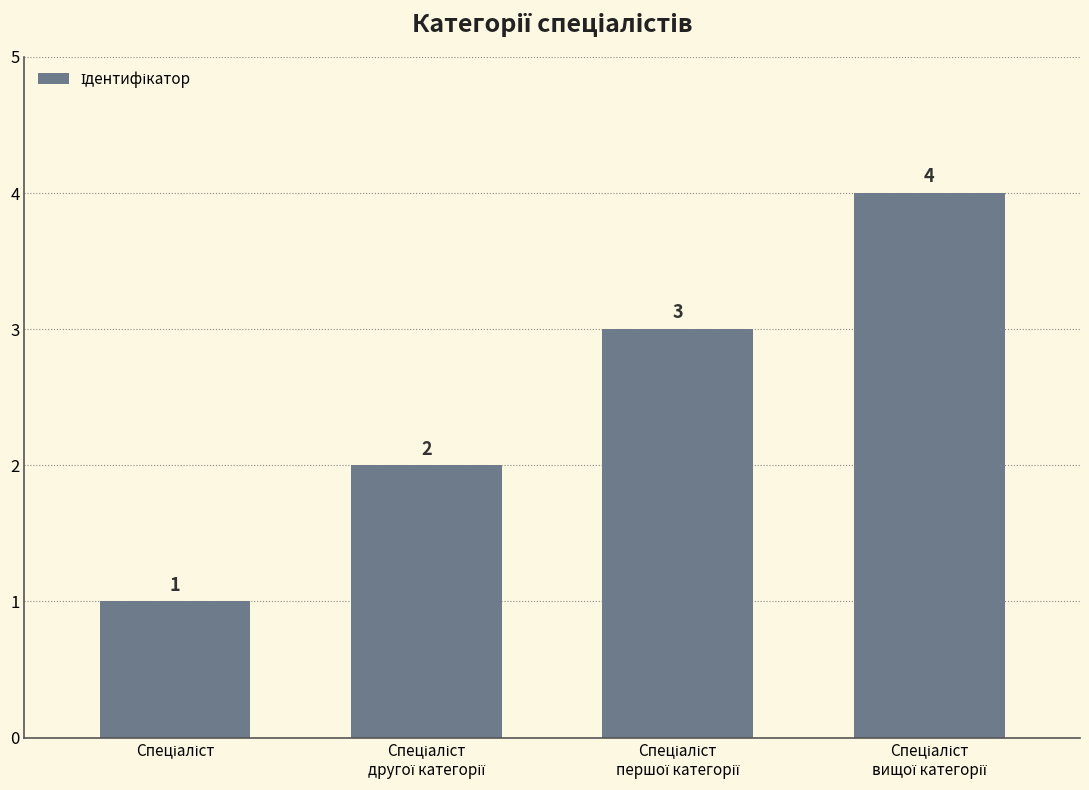

Does the chart contain any negative values?

No